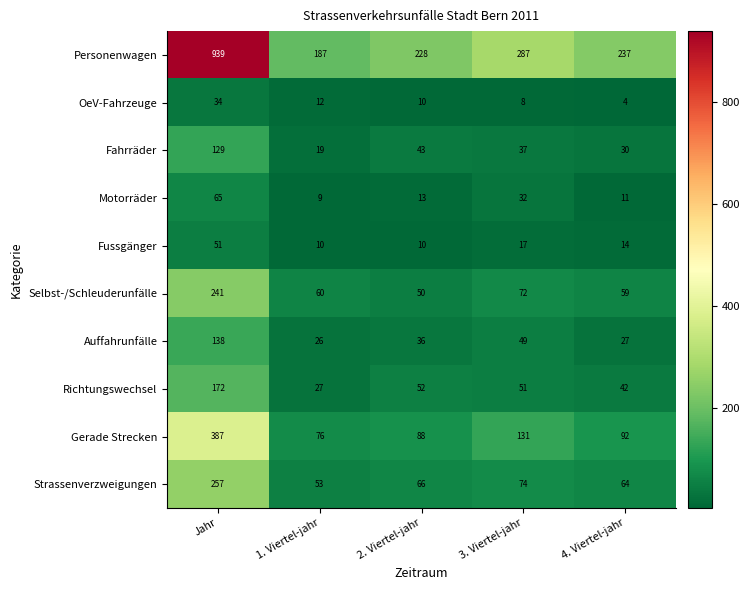

Read the Selbst-/Schleuderunfälle value at 4. Viertel-jahr, to the nearest 10.

60